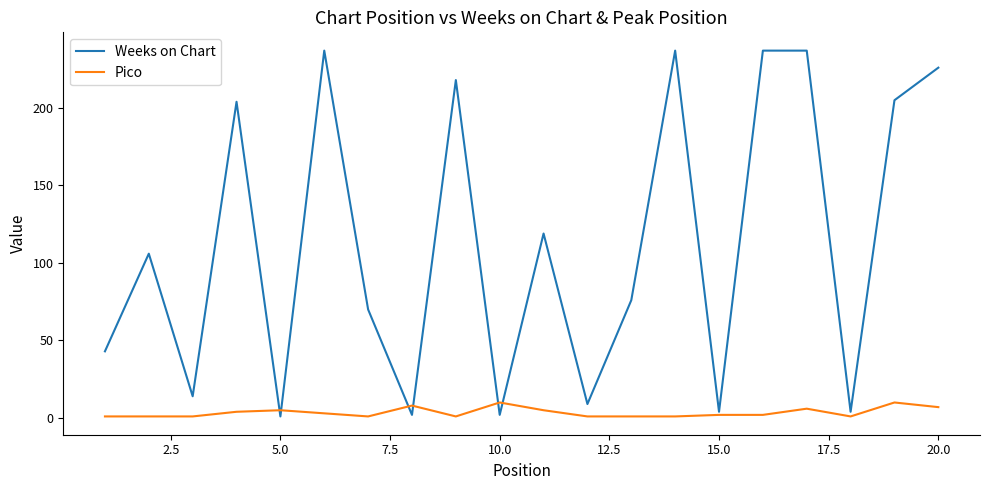

Which series has the widest spread of values?

Weeks on Chart